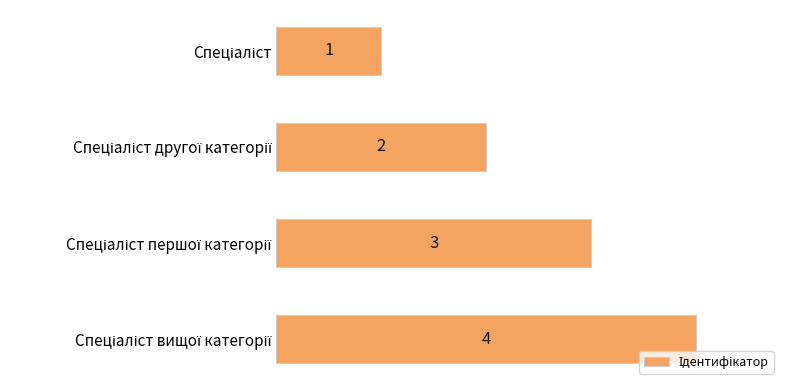

What is the value of the 1st bar from the top?

1